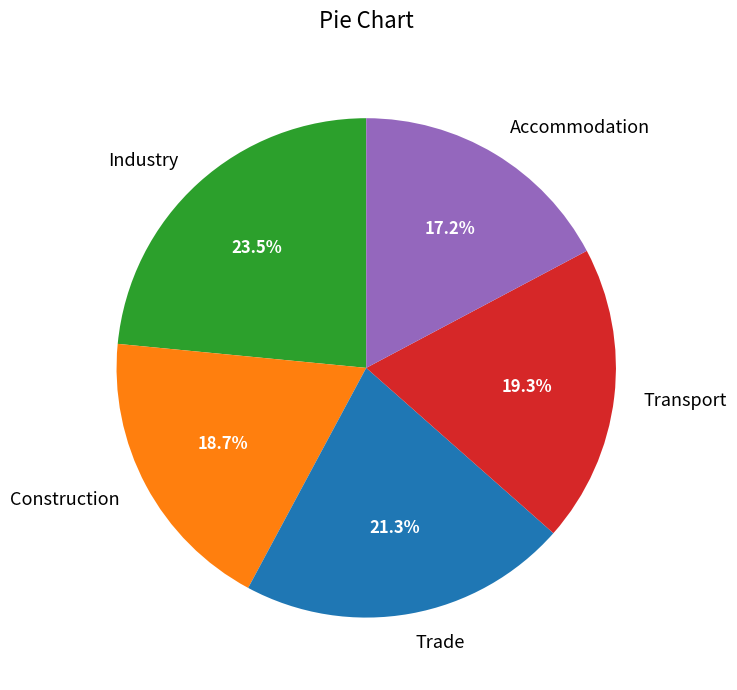

The Transport slice represents 26% of the pie. True or false?

False